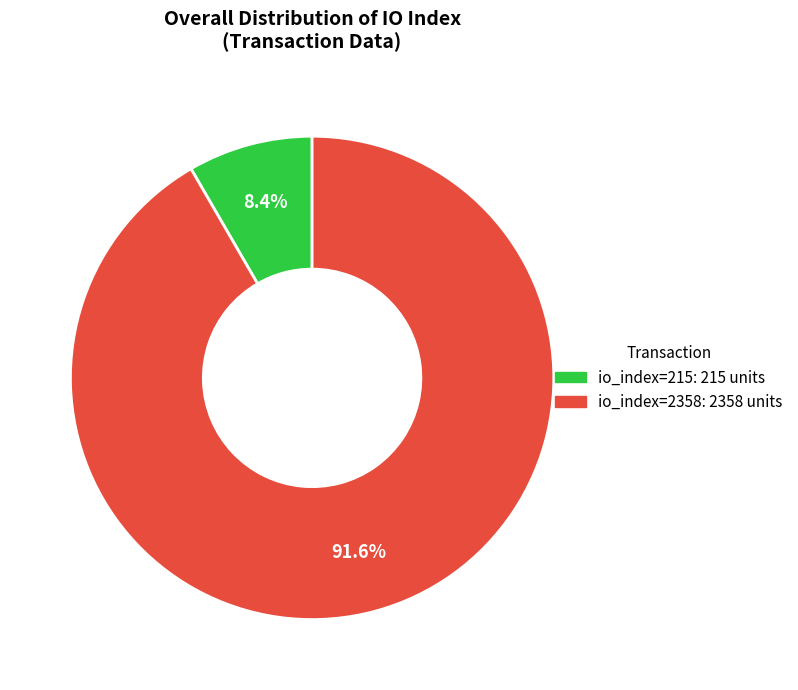

Does io_index=2358 represent more than half of the total?

Yes